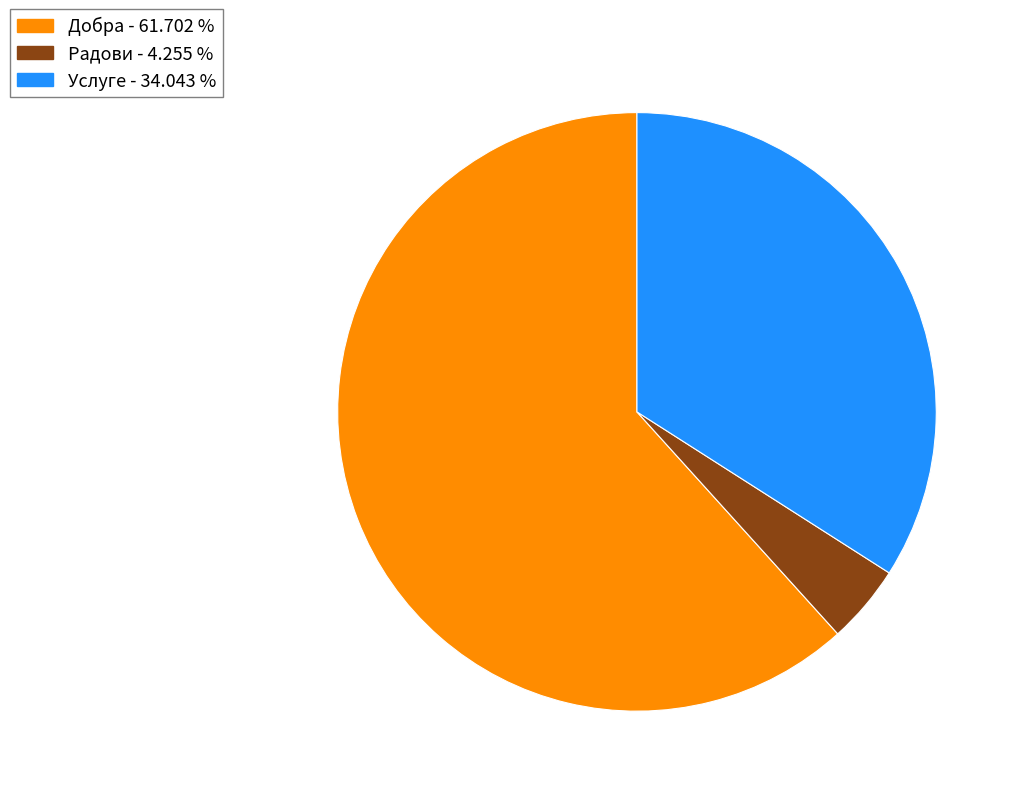

Does Добра represent more than half of the total?

Yes